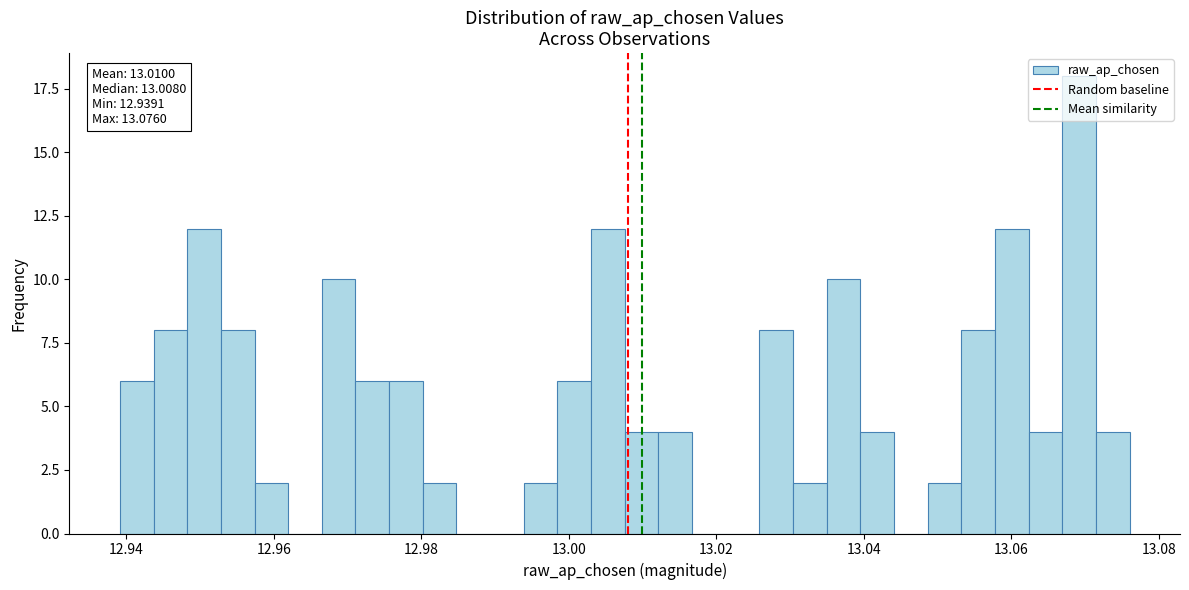

Around what value on the x-axis is the tallest bar? Give the approximate position of its centre, as read against the axis.

13.070